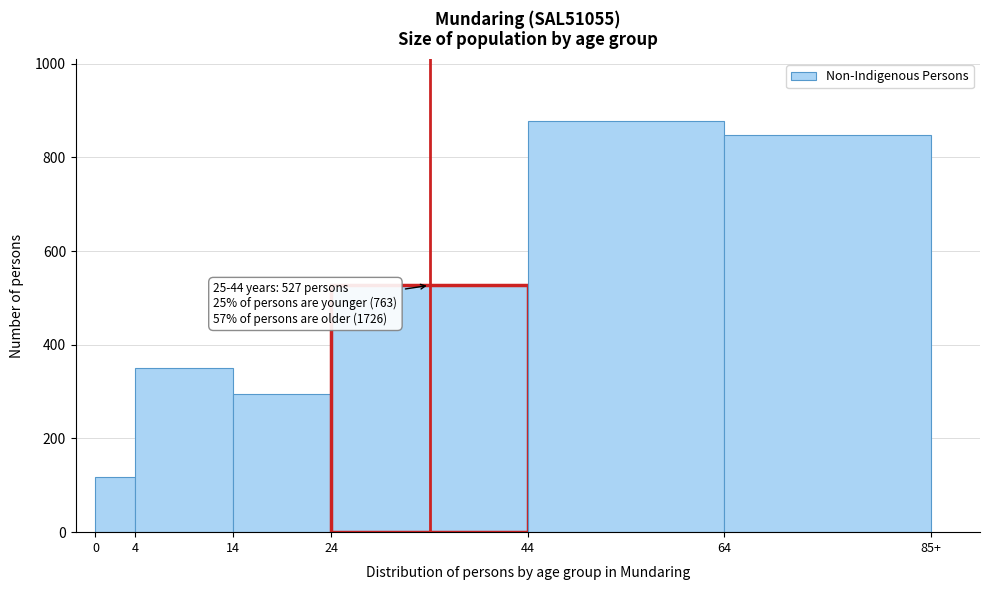

Reading right to left, extract all data points from this chart.

848	878	527	295	350	118